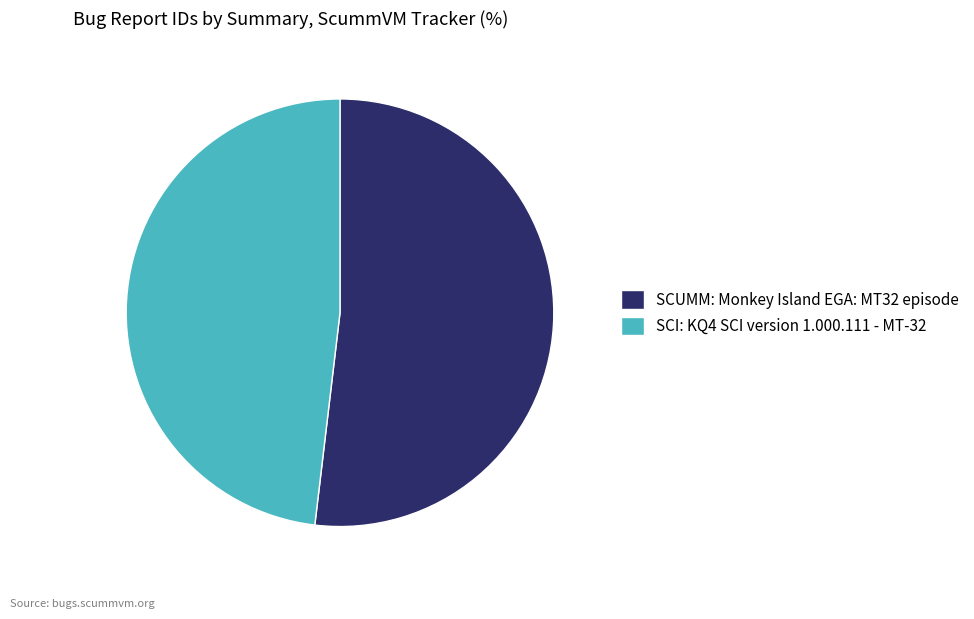

Rank the categories by value from lowest to highest.

SCI: KQ4 SCI version 1.000.111 - MT-32, SCUMM: Monkey Island EGA: MT32 episode